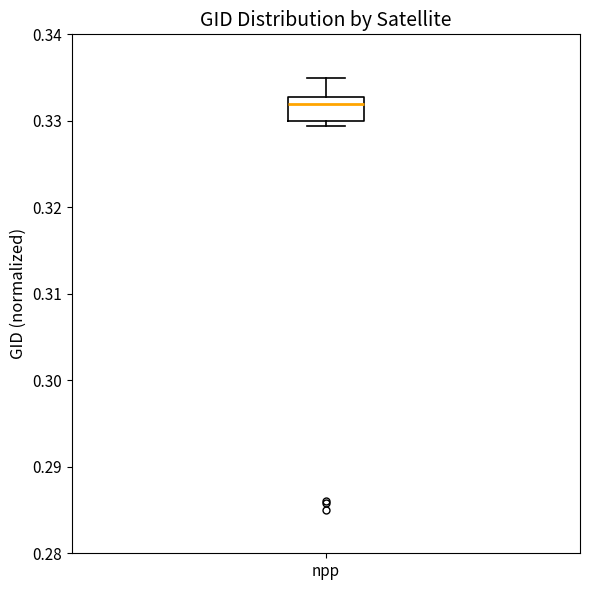

Read this box plot against the y-axis: the position of the median line, the range covered by the box, and the ends of both whiskers. The values are not printed on the chart, so give them approximately, as read against the axis.

median 0.332, box 0.330 to 0.333, whiskers 0.329 to 0.335